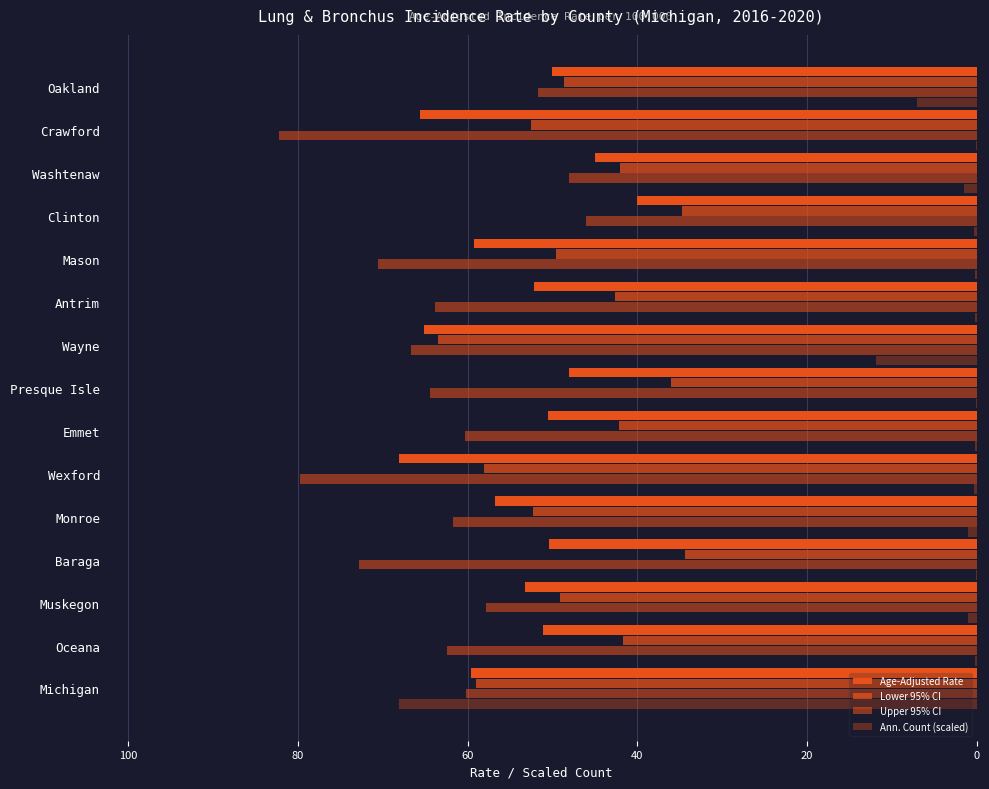

Reading left to right, list all the values displayed in this chart.

Age-Adjusted Rate: 59.6	51.1	53.3	50.4	56.8	68.1	50.5	48.1	65.1	52.2	59.2	40.1	45.0	65.6	50.1
Lower 95% CI: 59.0	41.7	49.1	34.4	52.3	58.1	42.2	36.1	63.5	42.7	49.6	34.8	42.0	52.5	48.6
Upper 95% CI: 60.2	62.4	57.8	72.8	61.7	79.7	60.3	64.4	66.7	63.8	70.6	46.1	48.1	82.2	51.7
Ann. Count (scaled): 68.1	0.2	1.1	0.1	1.1	0.3	0.2	0.1	11.9	0.2	0.2	0.4	1.5	0.2	7.1